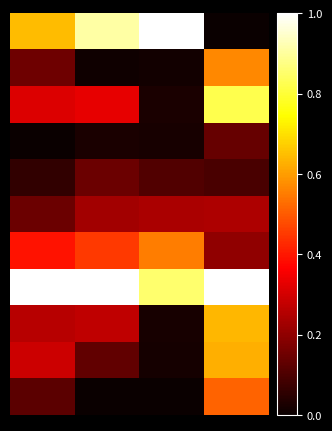

Which label corresponds to the smallest value in the chart?

3